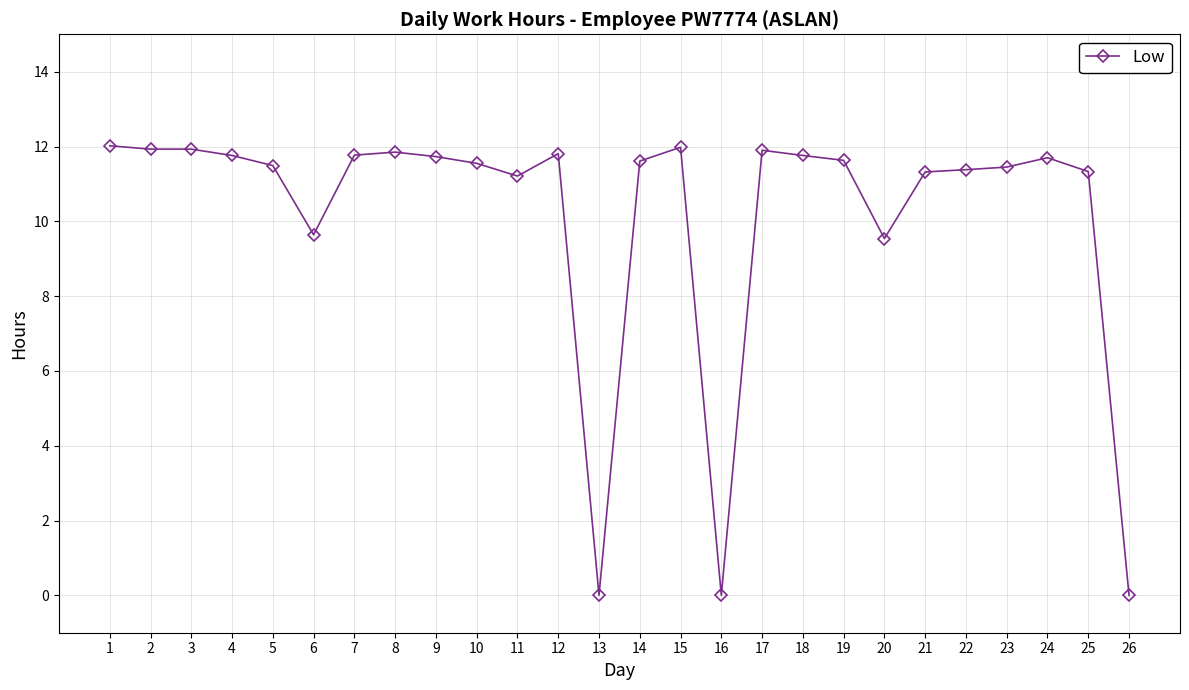

The value at 25 is 20.4. True or false?

False